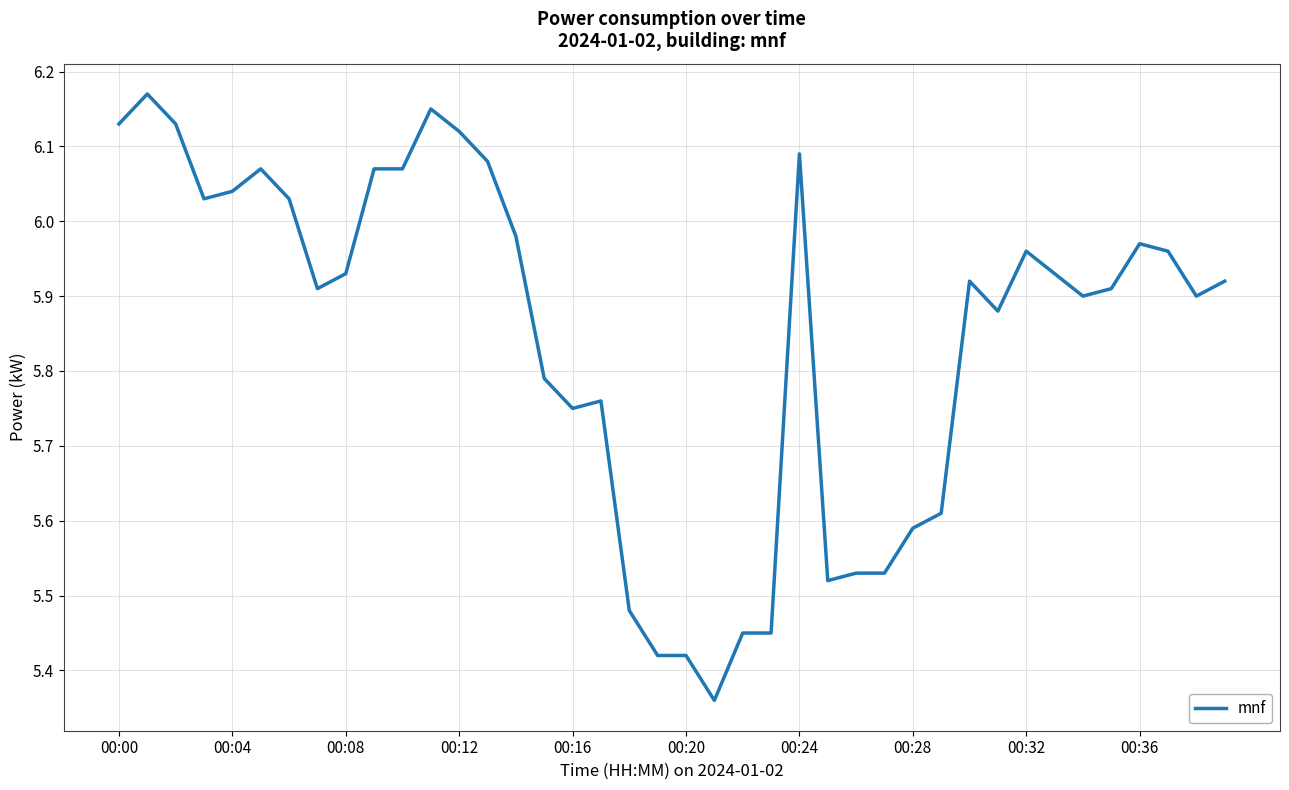

What is the difference between the maximum and minimum values?

0.8